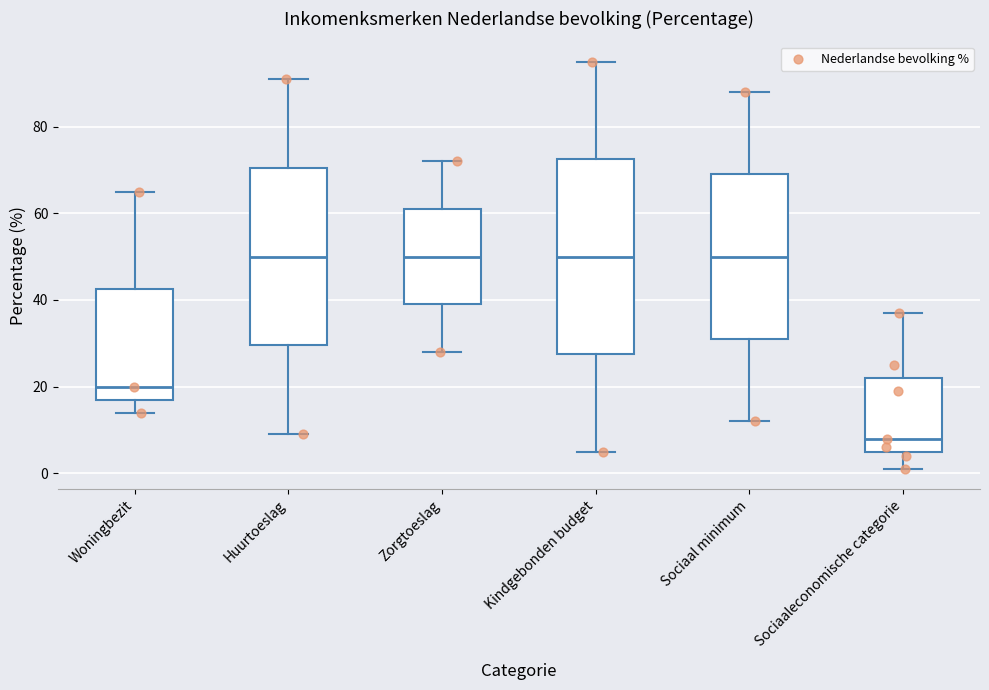

Reading left to right, transcribe this box plot: for each box, give where its median line is, the range the box spans, and where its two whiskers end, as read against the y-axis. The values are not printed on the chart, so give them approximately, as read against the axis.

Woningbezit: median 20, box 18 to 42, whiskers 14 to 66
Huurtoeslag: median 50, box 30 to 70, whiskers 10 to 92
Zorgtoeslag: median 50, box 40 to 62, whiskers 28 to 72
Kindgebonden budget: median 50, box 28 to 72, whiskers 6 to 96
Sociaal minimum: median 50, box 32 to 70, whiskers 12 to 88
Sociaaleconomische categorie: median 8, box 6 to 22, whiskers 2 to 38